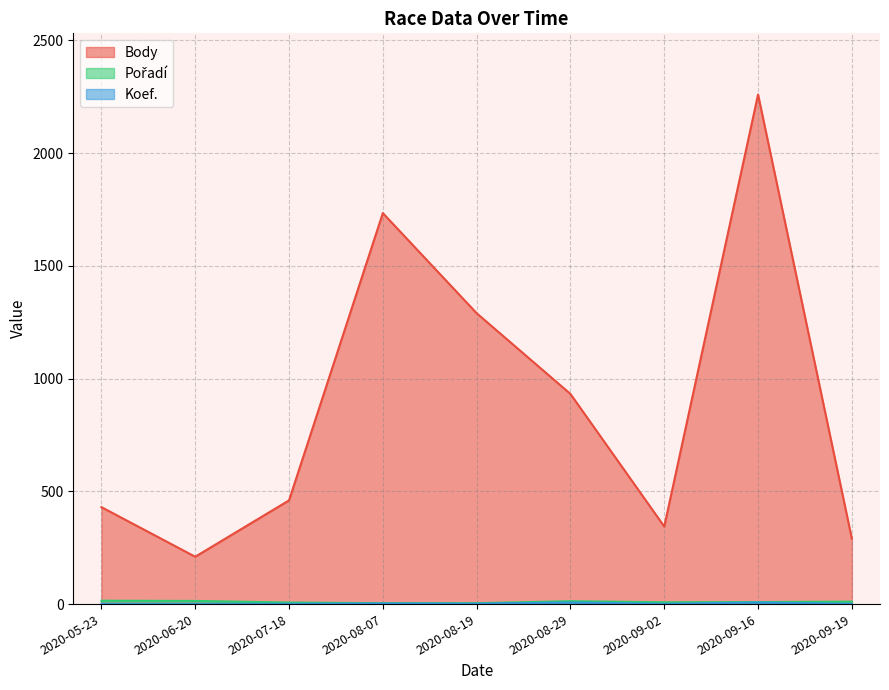

True or false: Koef. and Pořadí intersect in this chart.

False